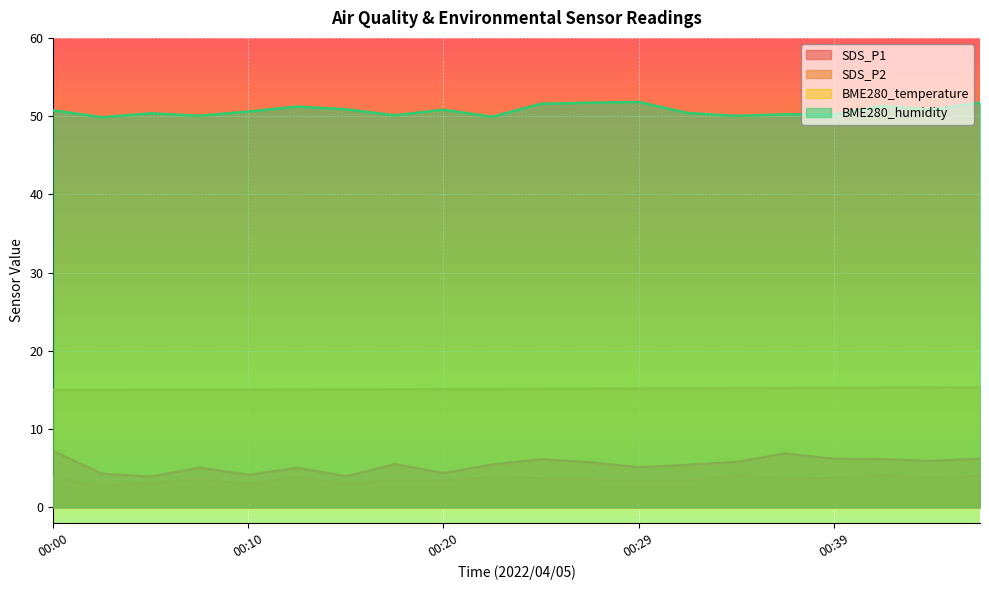

What is the total value across all series at 00:05?

72.5